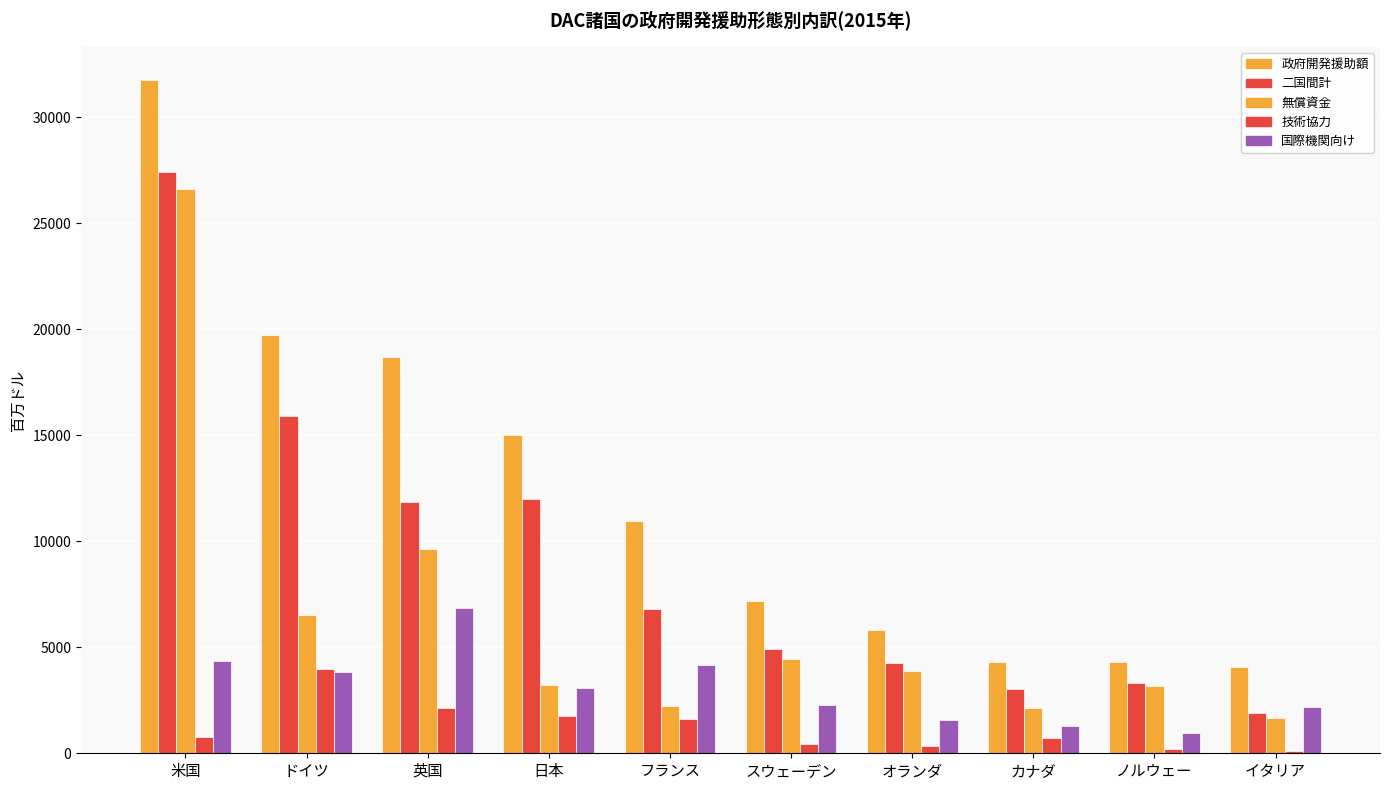

What is the value of the 政府開発援助額 bar at the 6th from the left?

7170.1